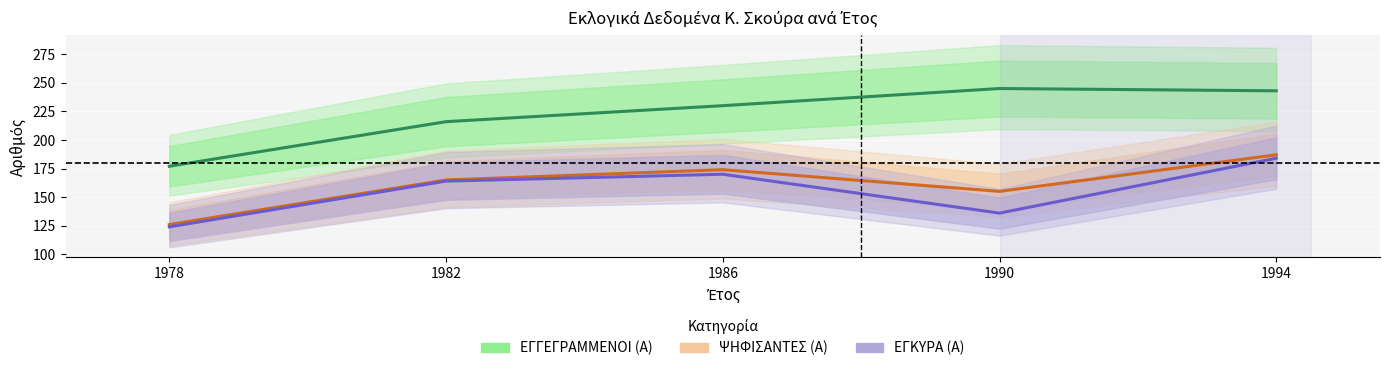

Reading left to right, list all the values displayed in this chart.

ΕΓΓΕΓΡΑΜΜΕΝΟΙ (Α): 1978=177	1982=216	1986=230	1990=245	1994=243
ΨΗΦΙΣΑΝΤΕΣ (Α): 1978=126	1982=165	1986=174	1990=155	1994=187
ΕΓΚΥΡΑ (Α): 1978=124	1982=164	1986=170	1990=136	1994=184